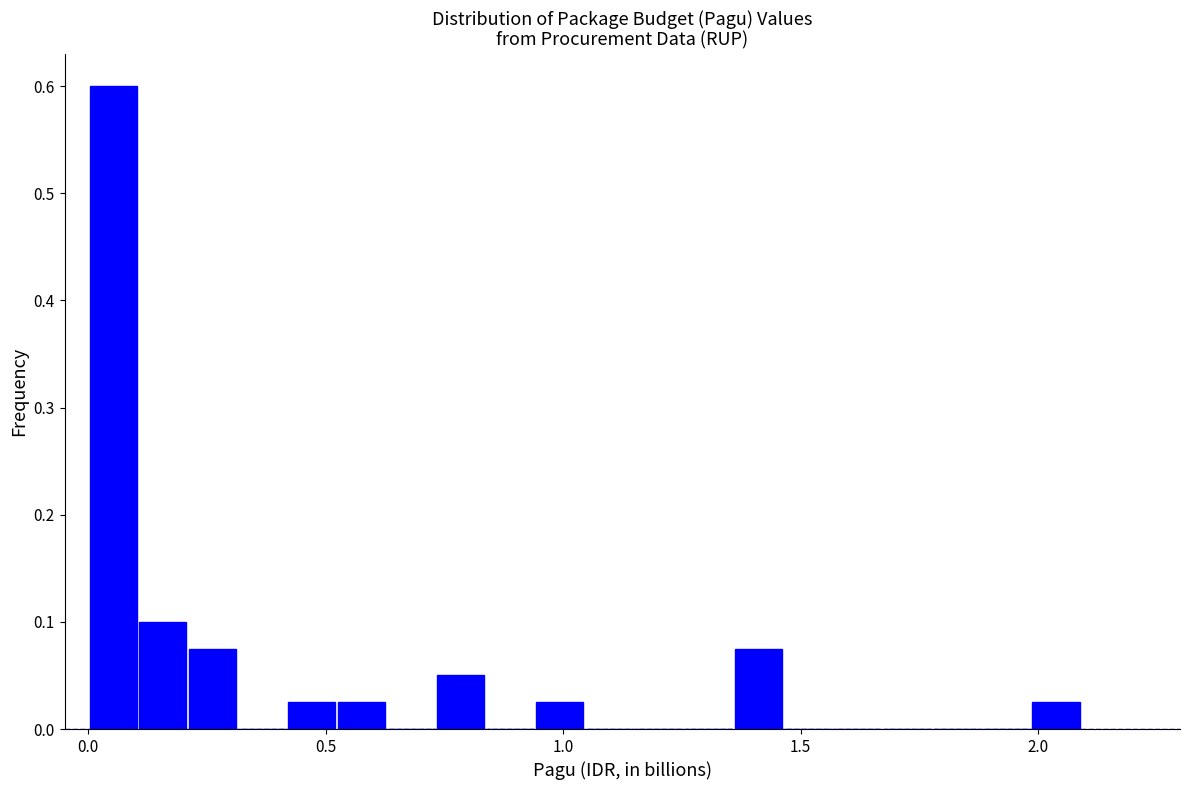

Read against the x-axis, roughly where is the centre of the tallest bar?

0.05